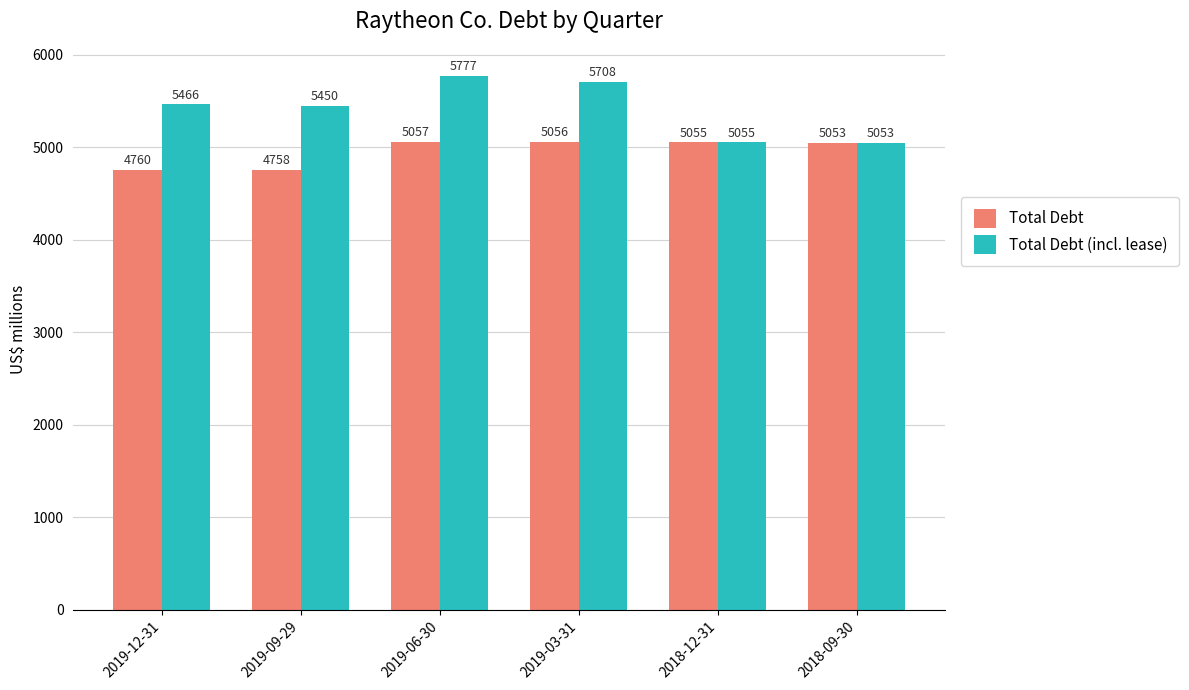

Reading right to left, what are all the values shown in this chart?

Total Debt: 5053	5055	5056	5057	4758	4760
Total Debt (incl. lease): 5053	5055	5708	5777	5450	5466